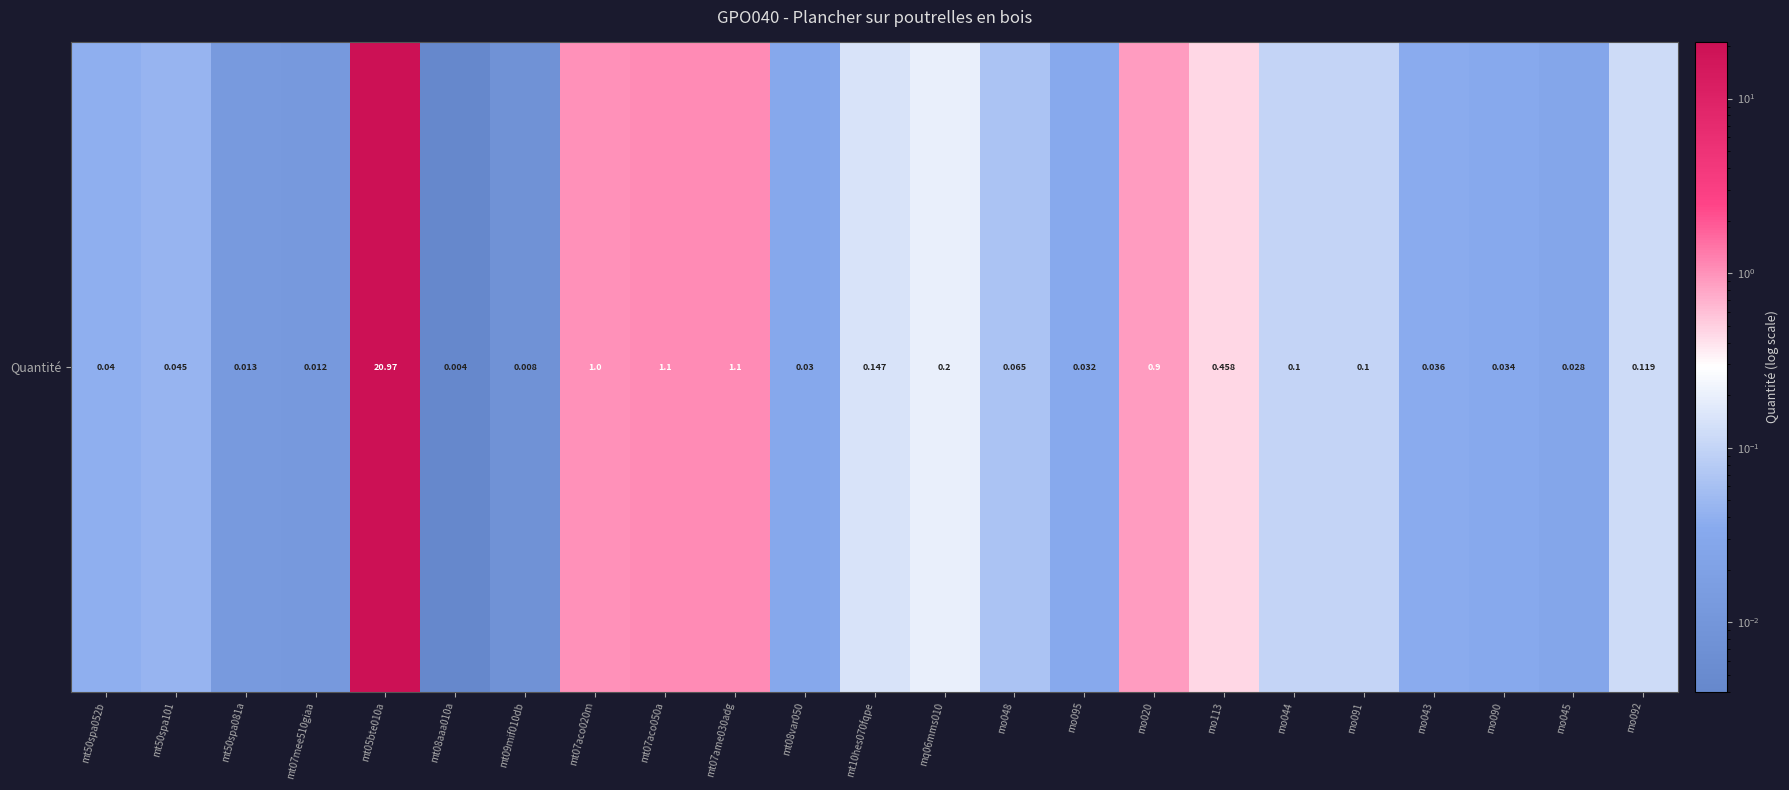

Reading right to left, transcribe all the data shown in this chart.

mo092=0.1	mo045=0.0	mo090=0.0	mo043=0.0	mo091=0.1	mo044=0.1	mo113=0.5	mo020=0.9	mo095=0.0	mo048=0.1	mq06mms010=0.2	mt10hes070fqpe=0.1	mt08var050=0.0	mt07ame030adg=1.1	mt07aco050a=1.1	mt07aco020m=1.0	mt09mif010db=0.0	mt08aaa010a=0.0	mt05bte010a=21.0	mt07mee510giaa=0.0	mt50spa081a=0.0	mt50spa101=0.0	mt50spa052b=0.0